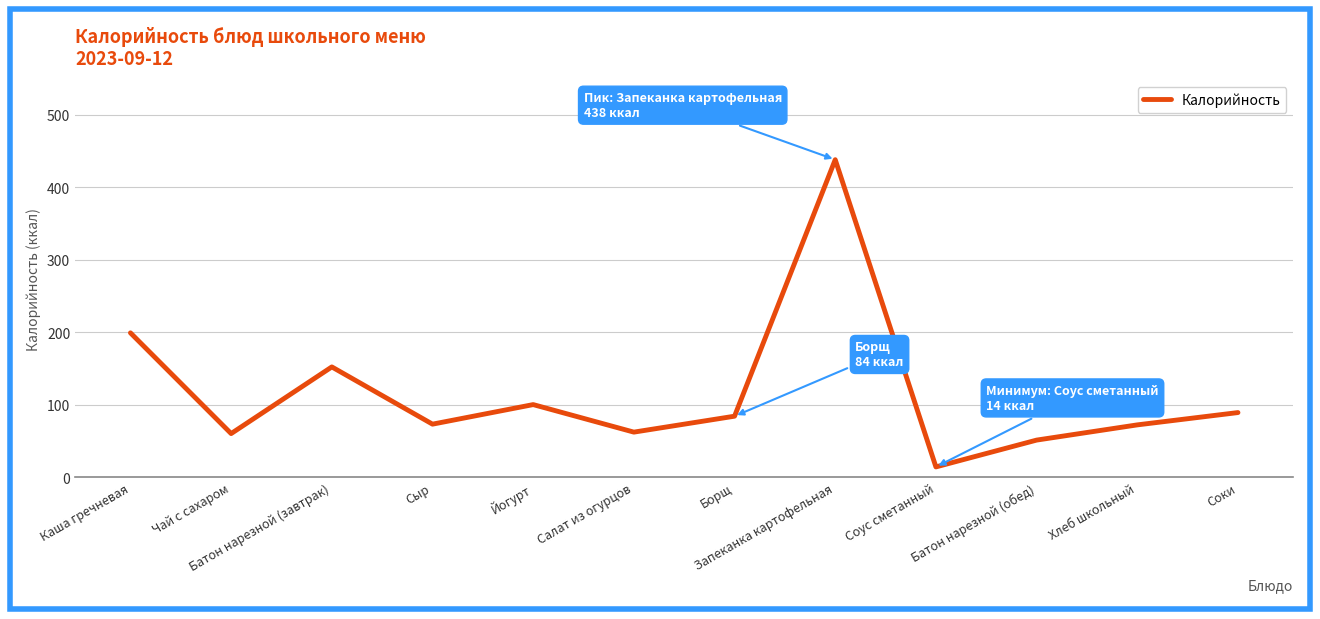

The chart shows a value of 14 at Соус сметанный. True or false?

True